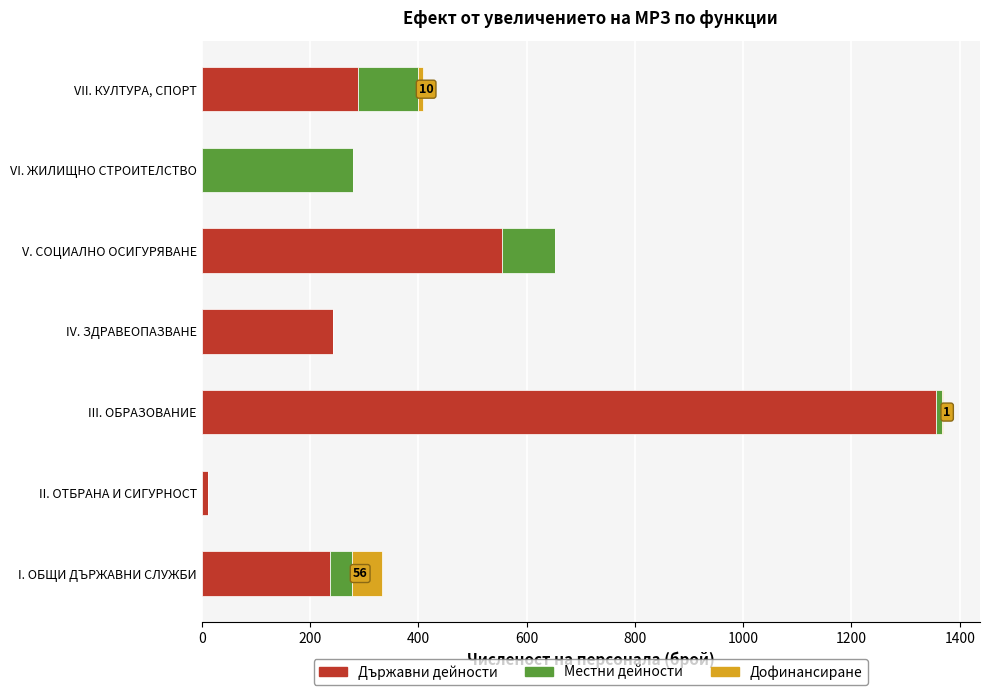

At which category is the sum across all series the highest?

III. ОБРАЗОВАНИЕ